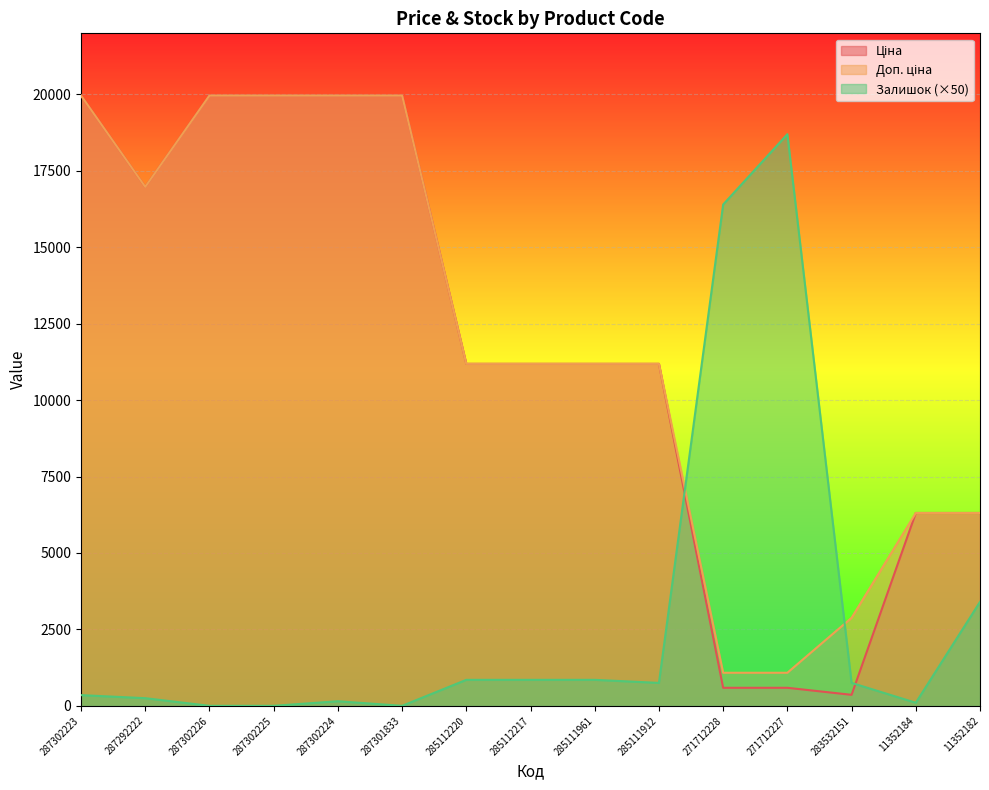

How many lines are shown in the chart?

3